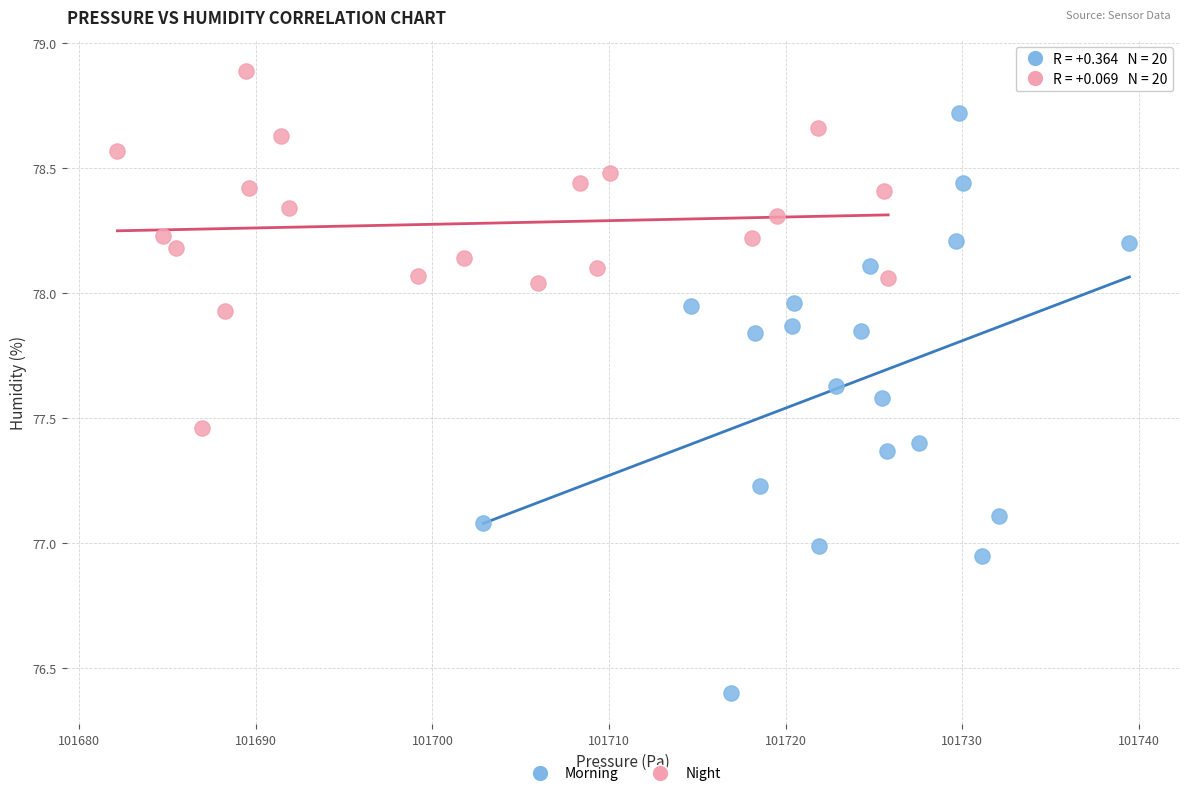

Which series contains the lowest Y value?

Morning